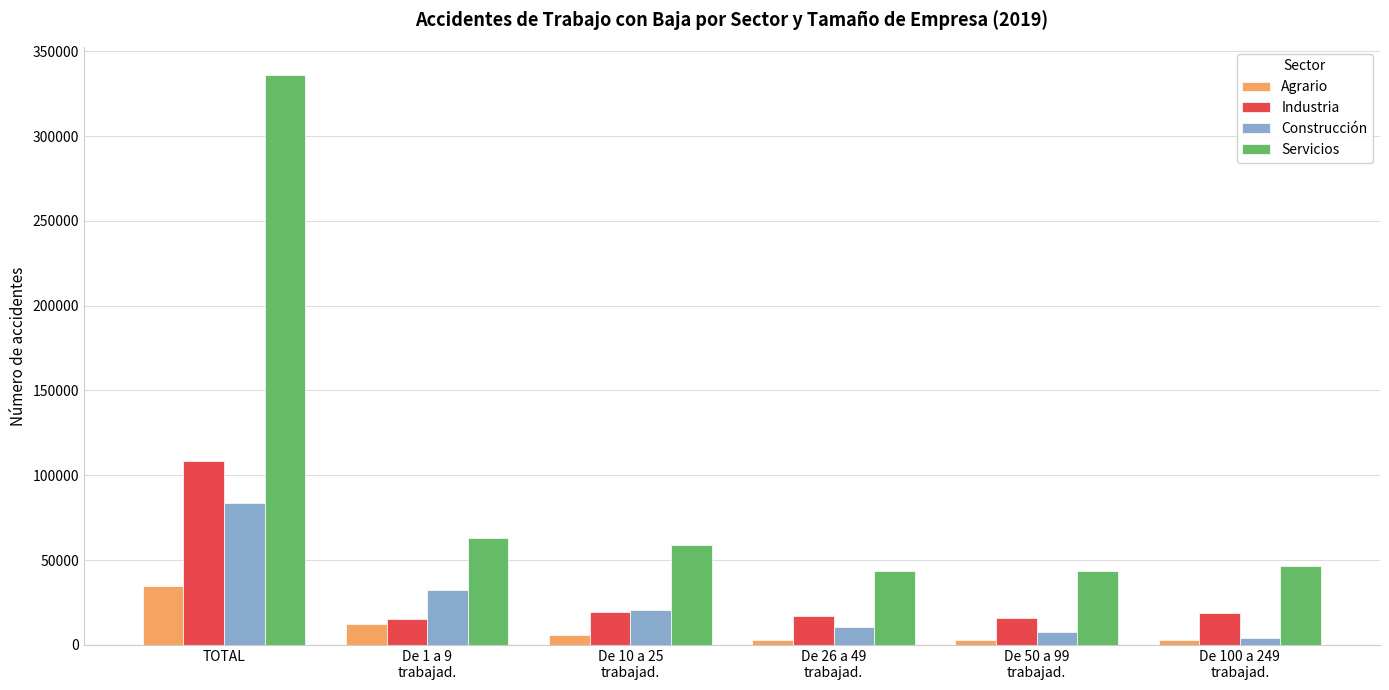

How many data points in Agrario are less than 5879?

3